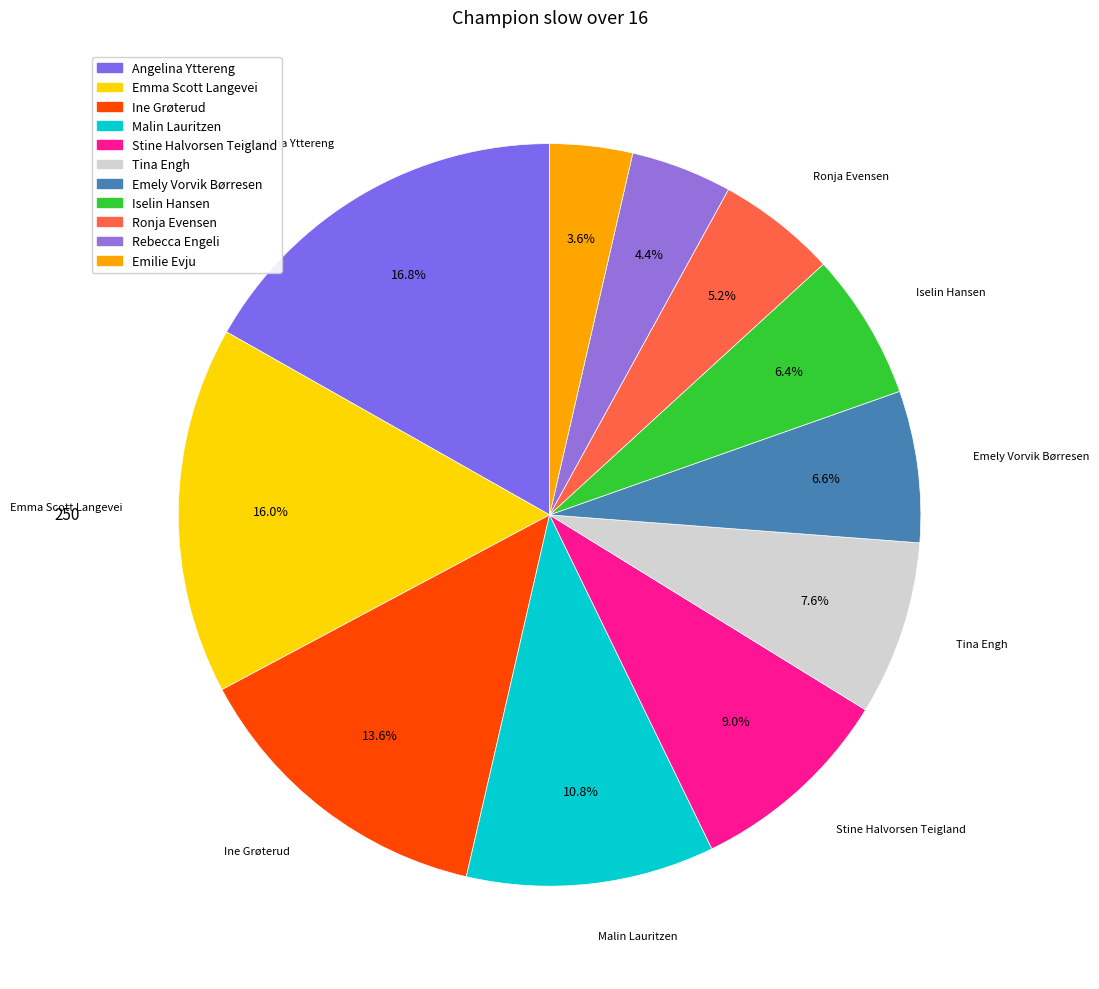

To the nearest percent, what percentage of the pie is Iselin Hansen?

6%